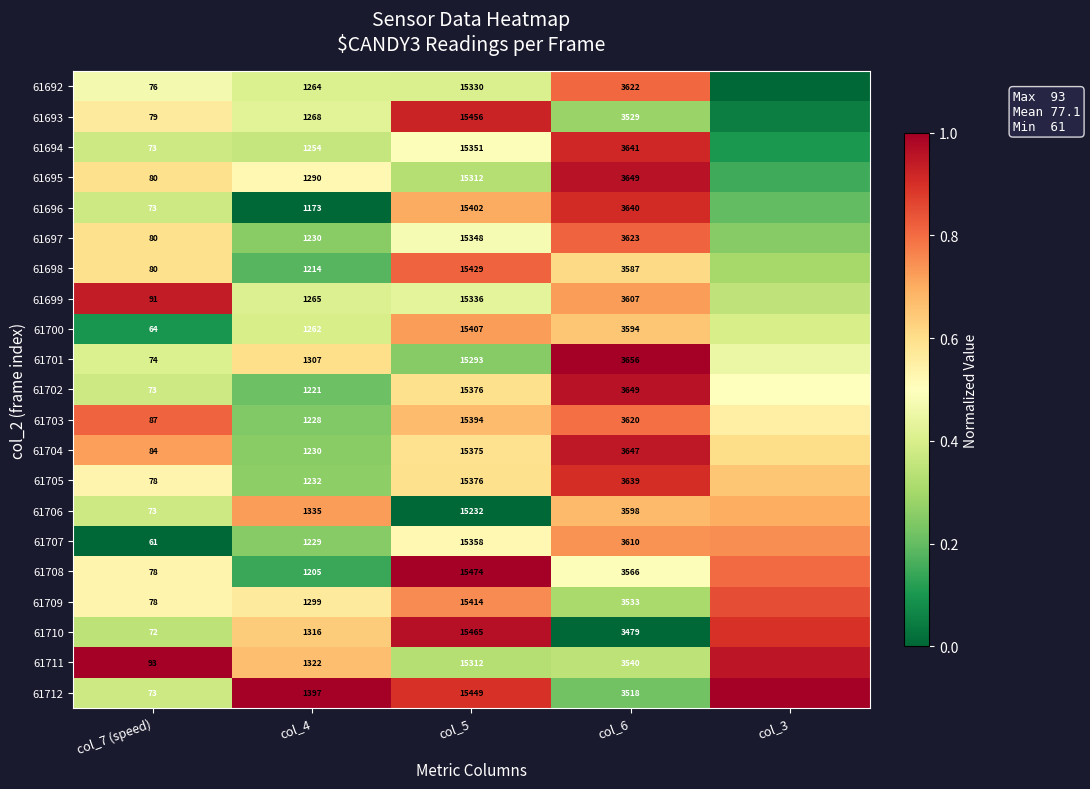

Is the value of 61701 at col_5 greater than the value of 61712 at col_6?

Yes